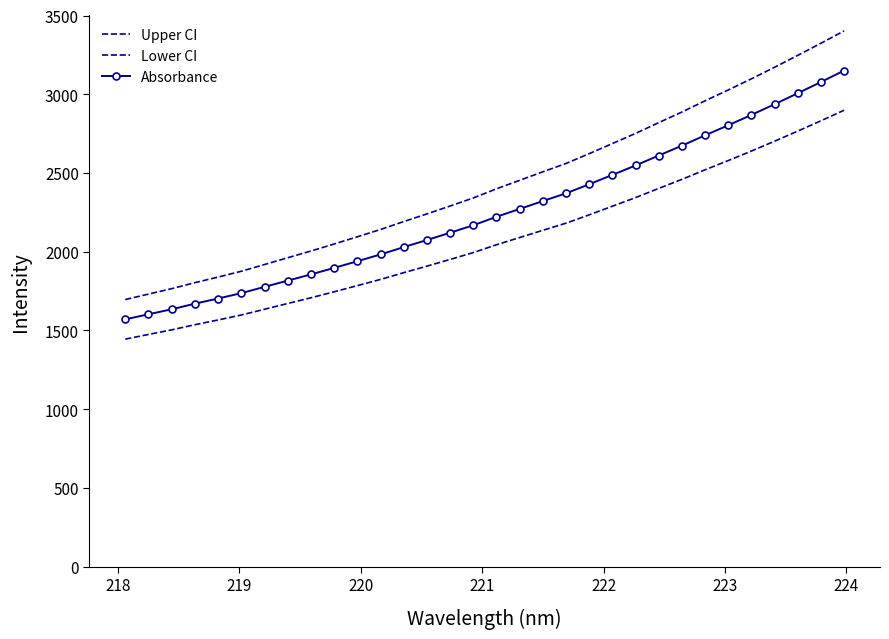

Count the number of data series in this chart.

3